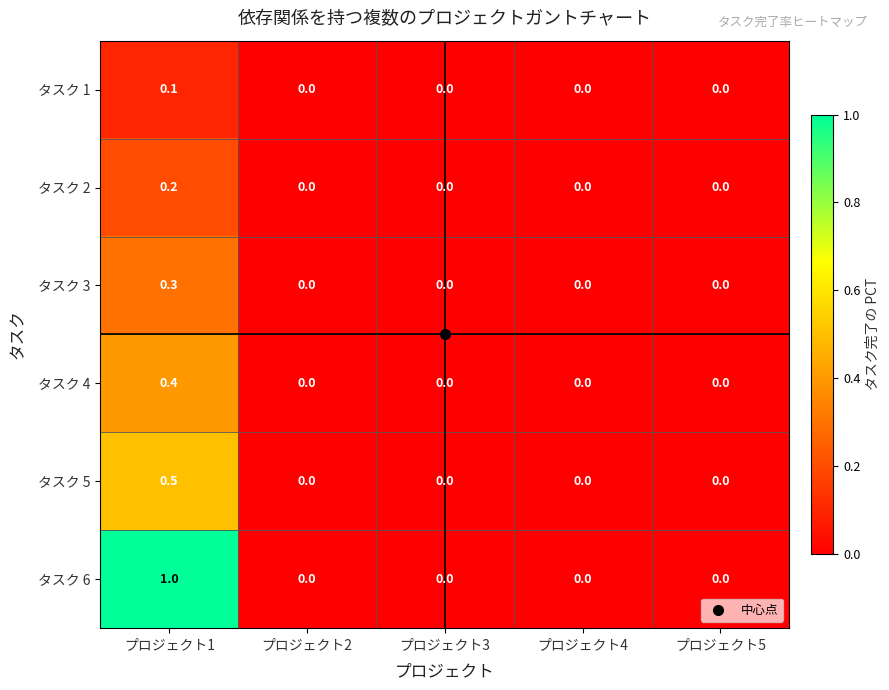

Rank the series by their maximum value, from highest to lowest.

タスク 6, タスク 5, タスク 4, タスク 3, タスク 2, タスク 1